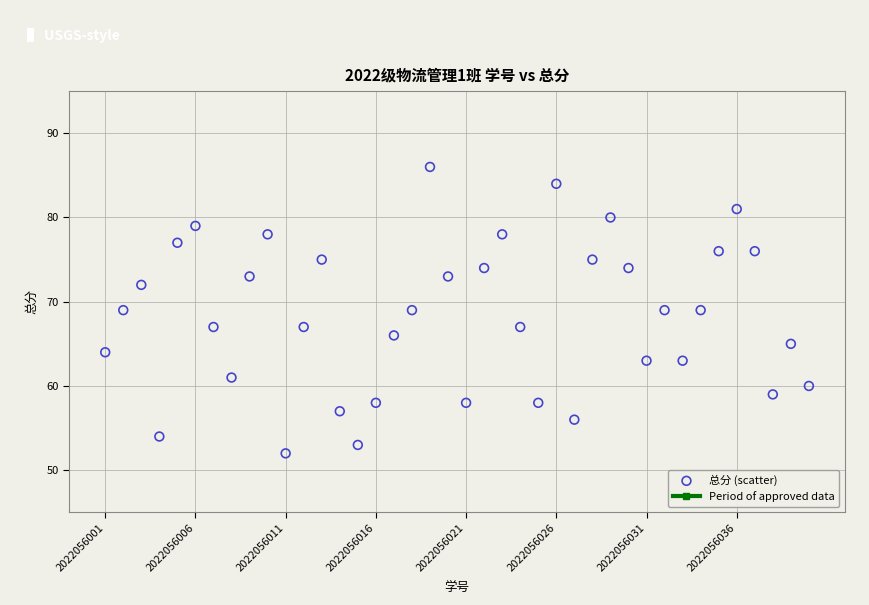

What is the range of X values (max minus min)?

39